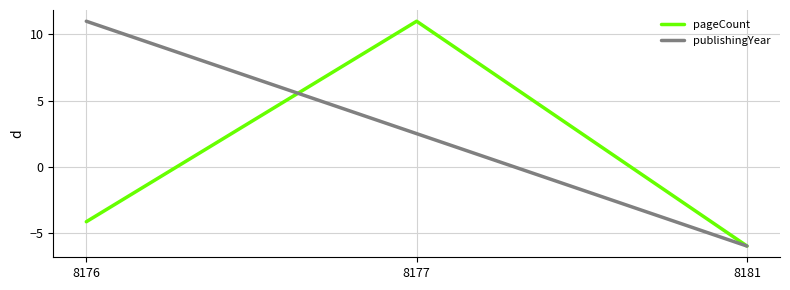

The pageCount series shows 7.1 at 8177. True or false?

False